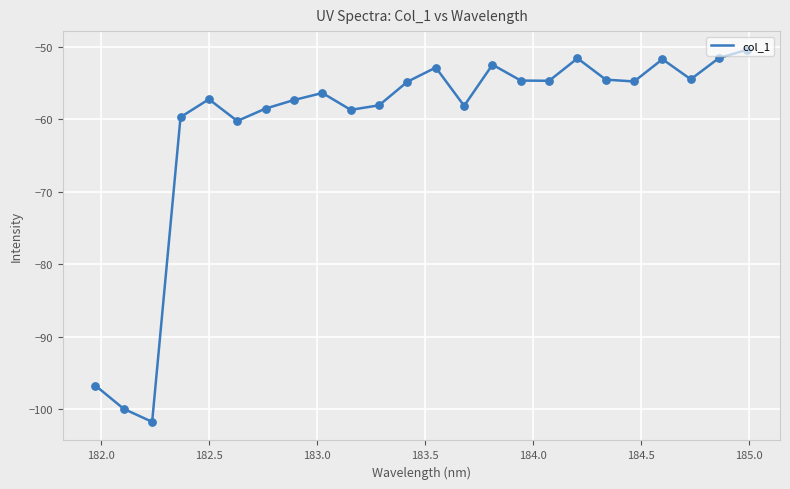

What is the difference between the maximum and minimum values?

51.3